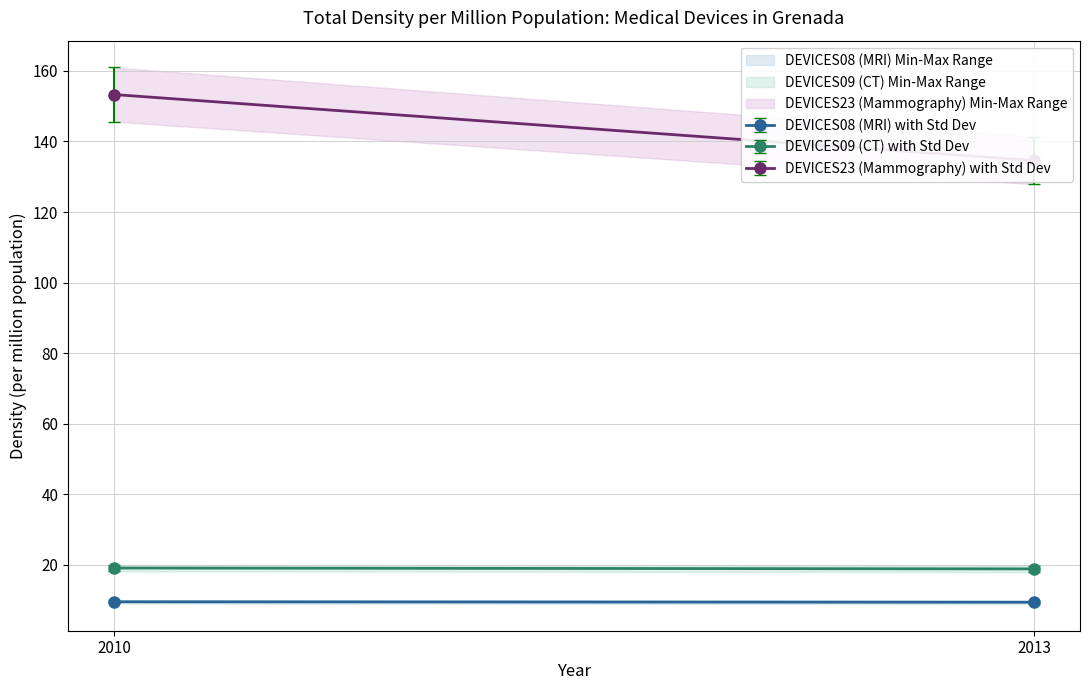

True or false: DEVICES23 (Mammography) has a value of 134.6 at 2013.

True